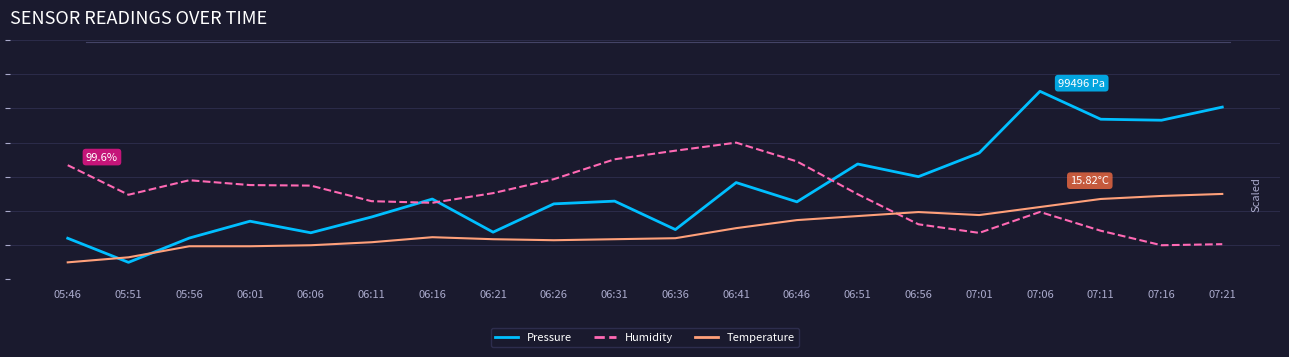

At 06:06, list the series in order from smallest to largest.

Temperature, Pressure, Humidity